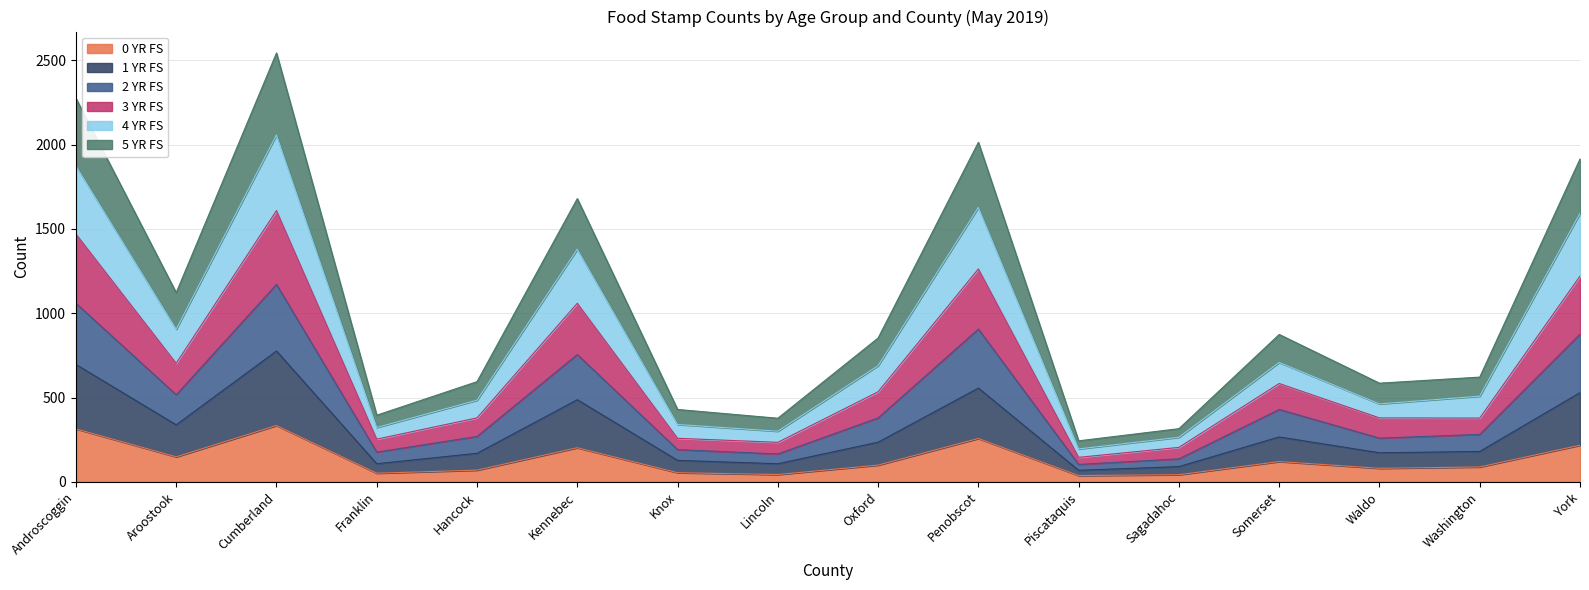

What is the total value across all series at Franklin?

395